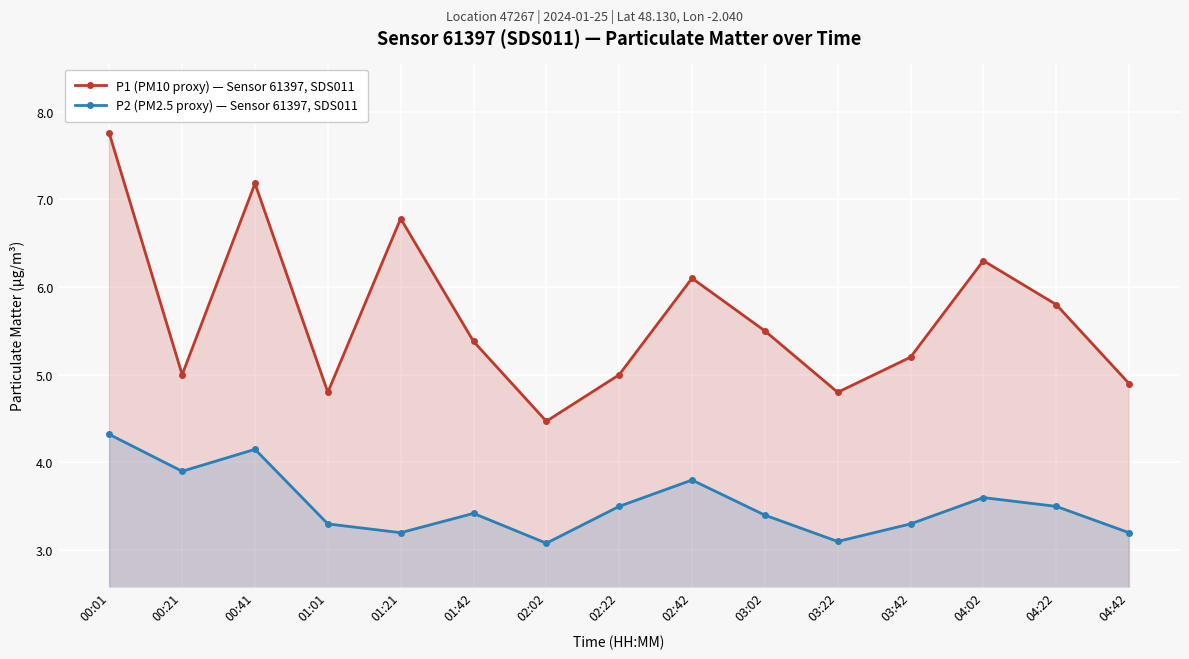

What is the difference between the highest and lowest values at 04:02?

2.7